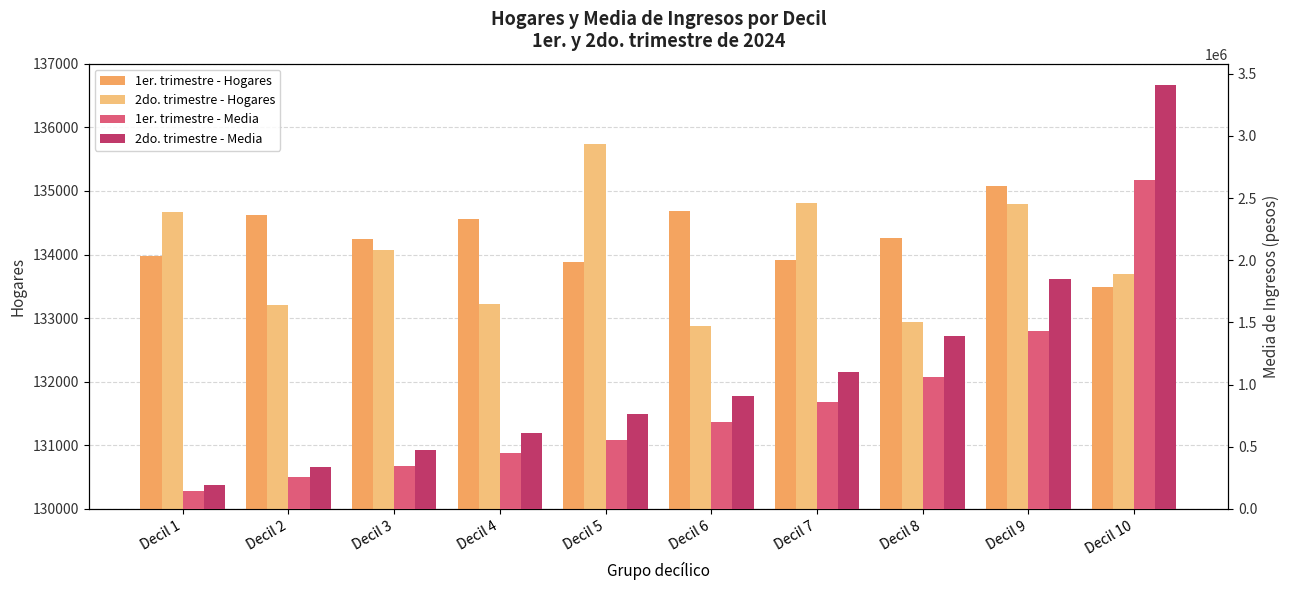

Which label corresponds to the smallest value in the chart?

Decil 6